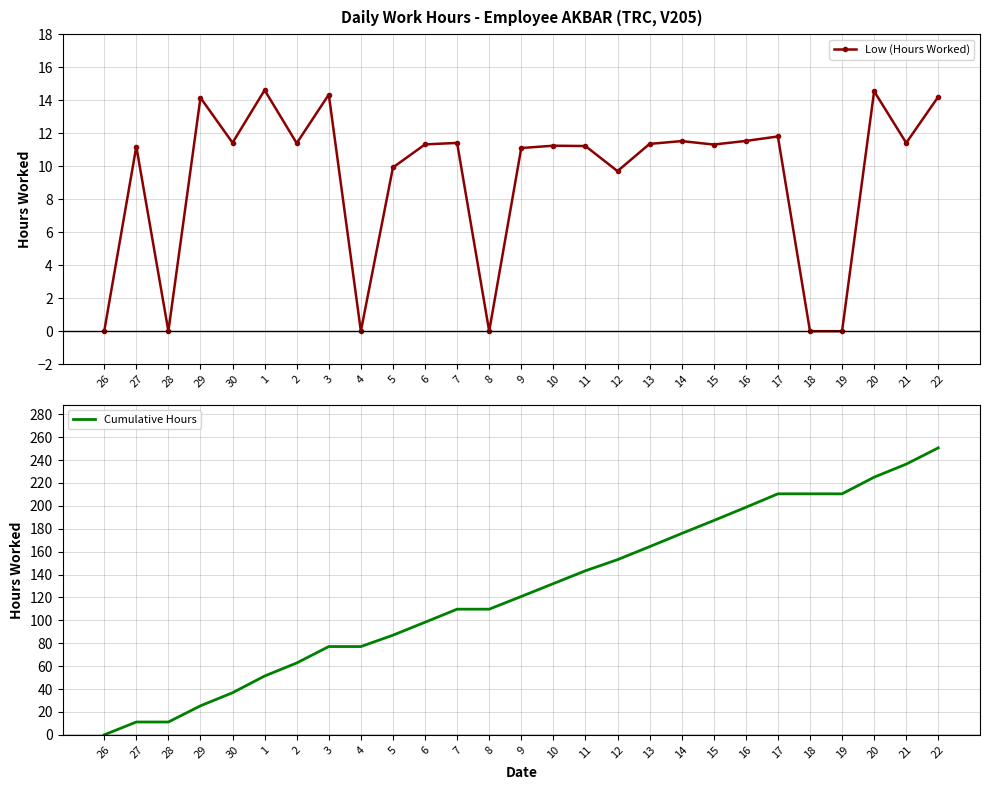

True or false: Cumulative Hours and Low (Hours Worked) intersect in this chart.

False